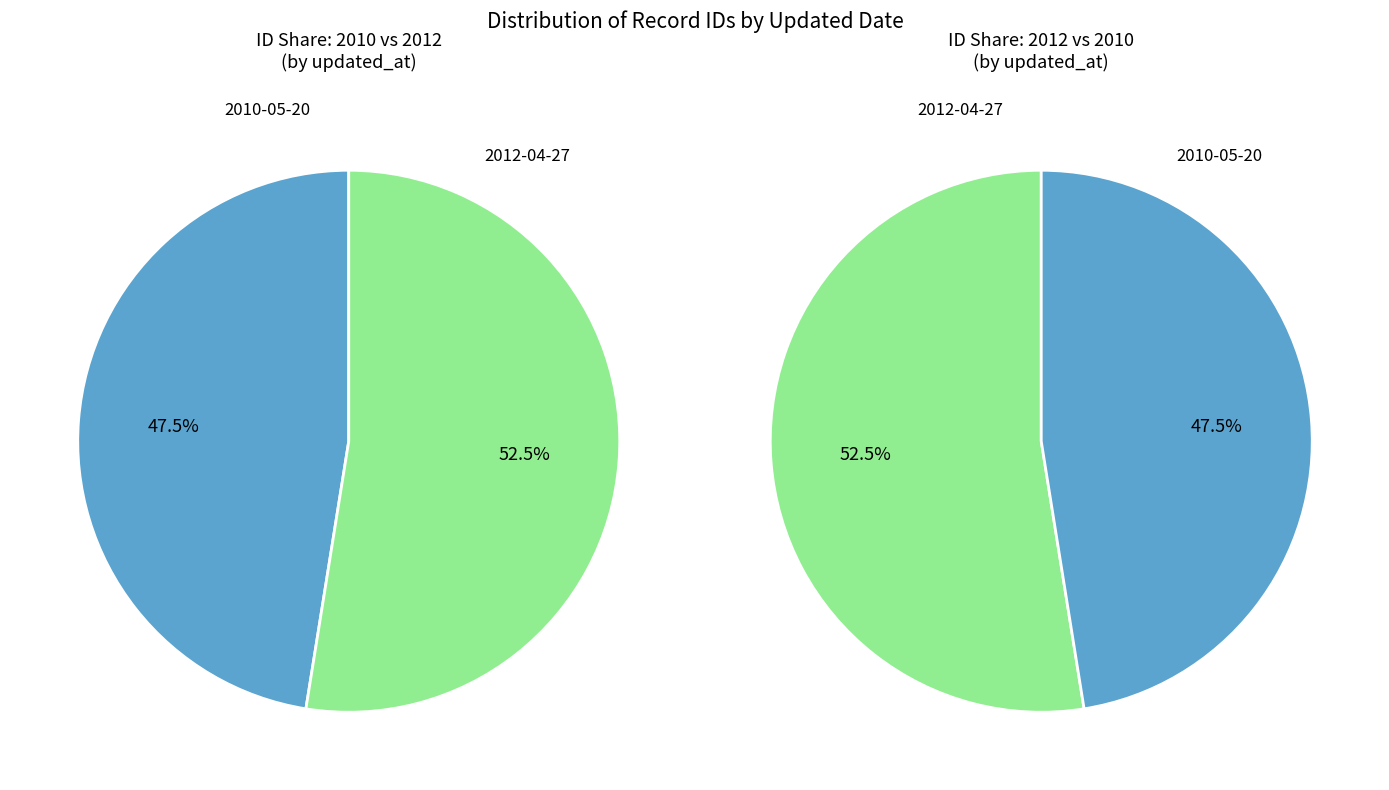

To the nearest percent, what portion does 2012-04-27 represent?

53%